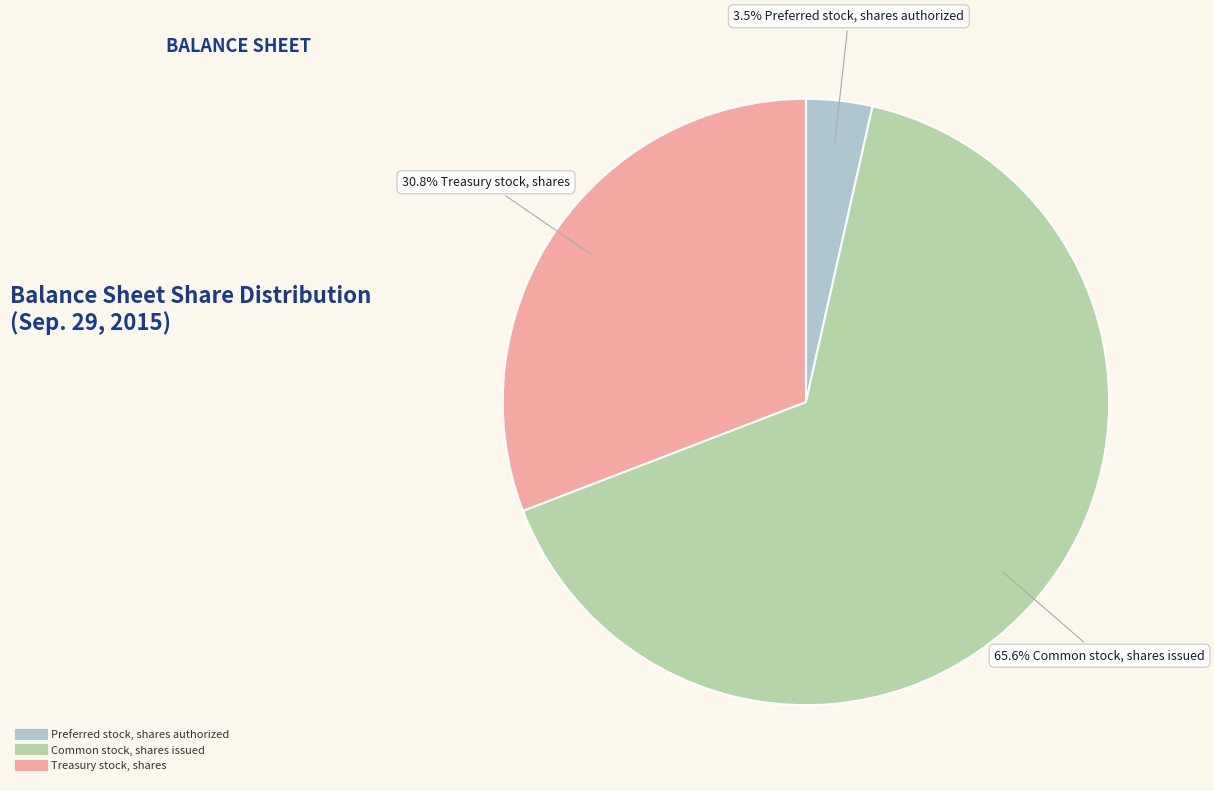

Count the number of slices in the pie.

3